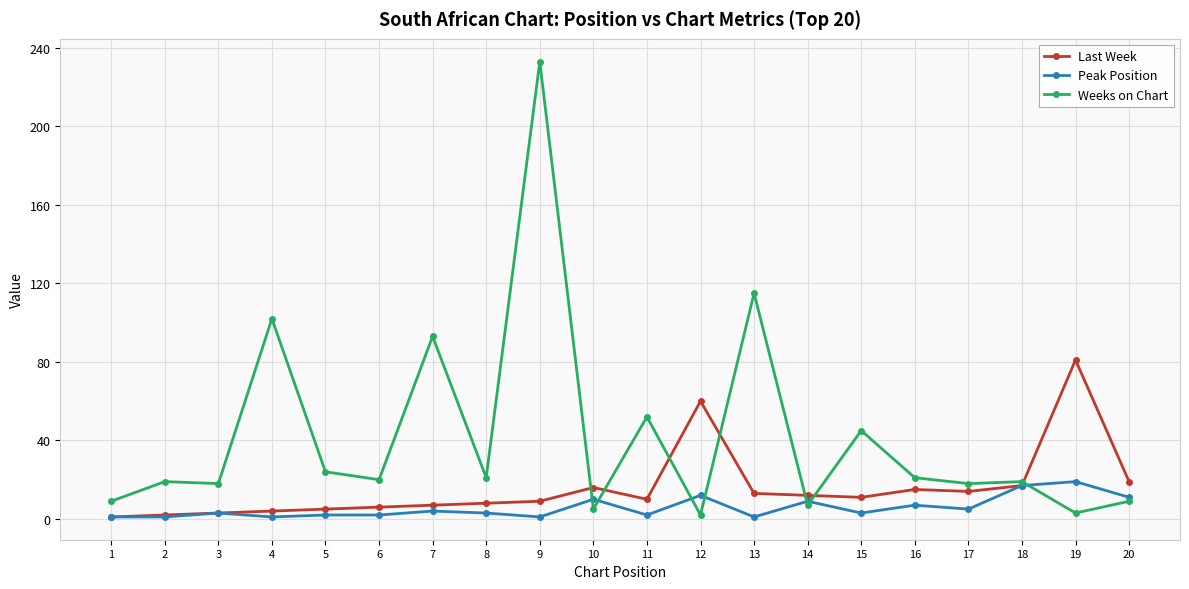

Which series changed the most between 18 and 19?

Last Week